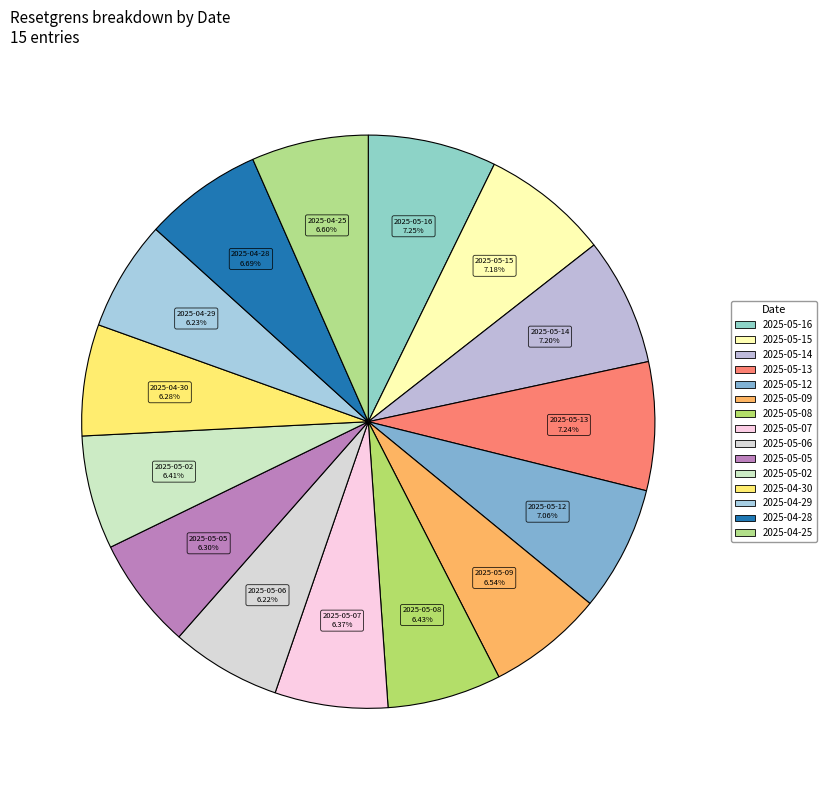

To the nearest percent, what portion does 2025-04-29 represent?

6%